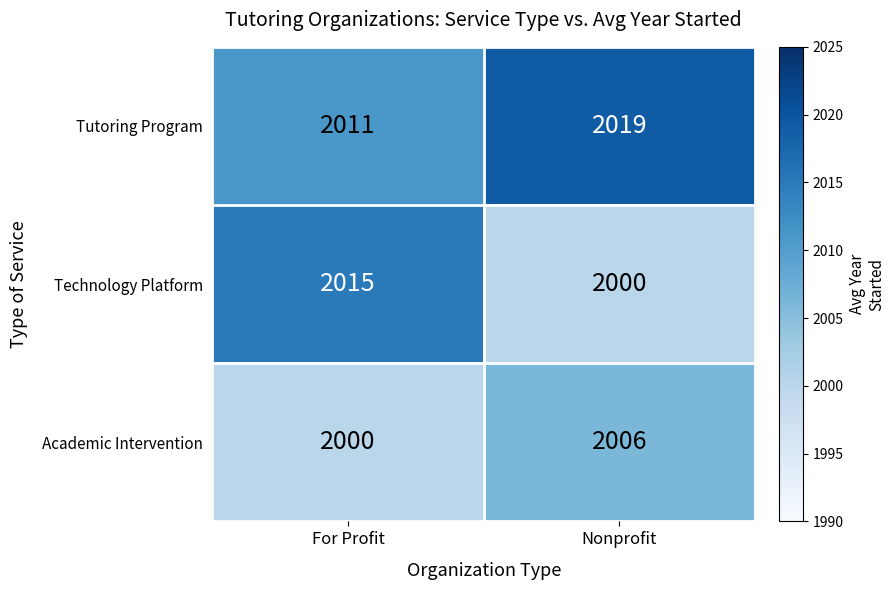

The value of Tutoring Program at For Profit is 2011. True or false?

True